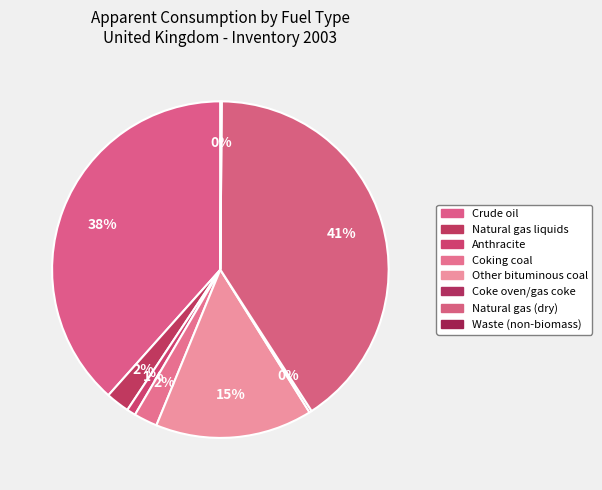

How much of the chart is everything except Natural gas (dry)?

59.3%